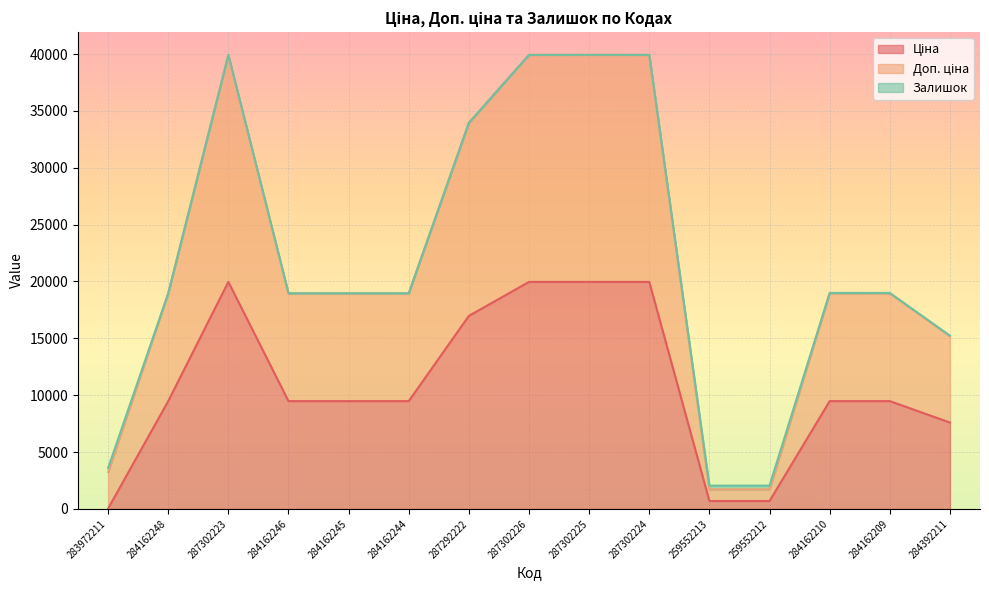

What is the spread (max minus min) of values at 287302225?

19969.2